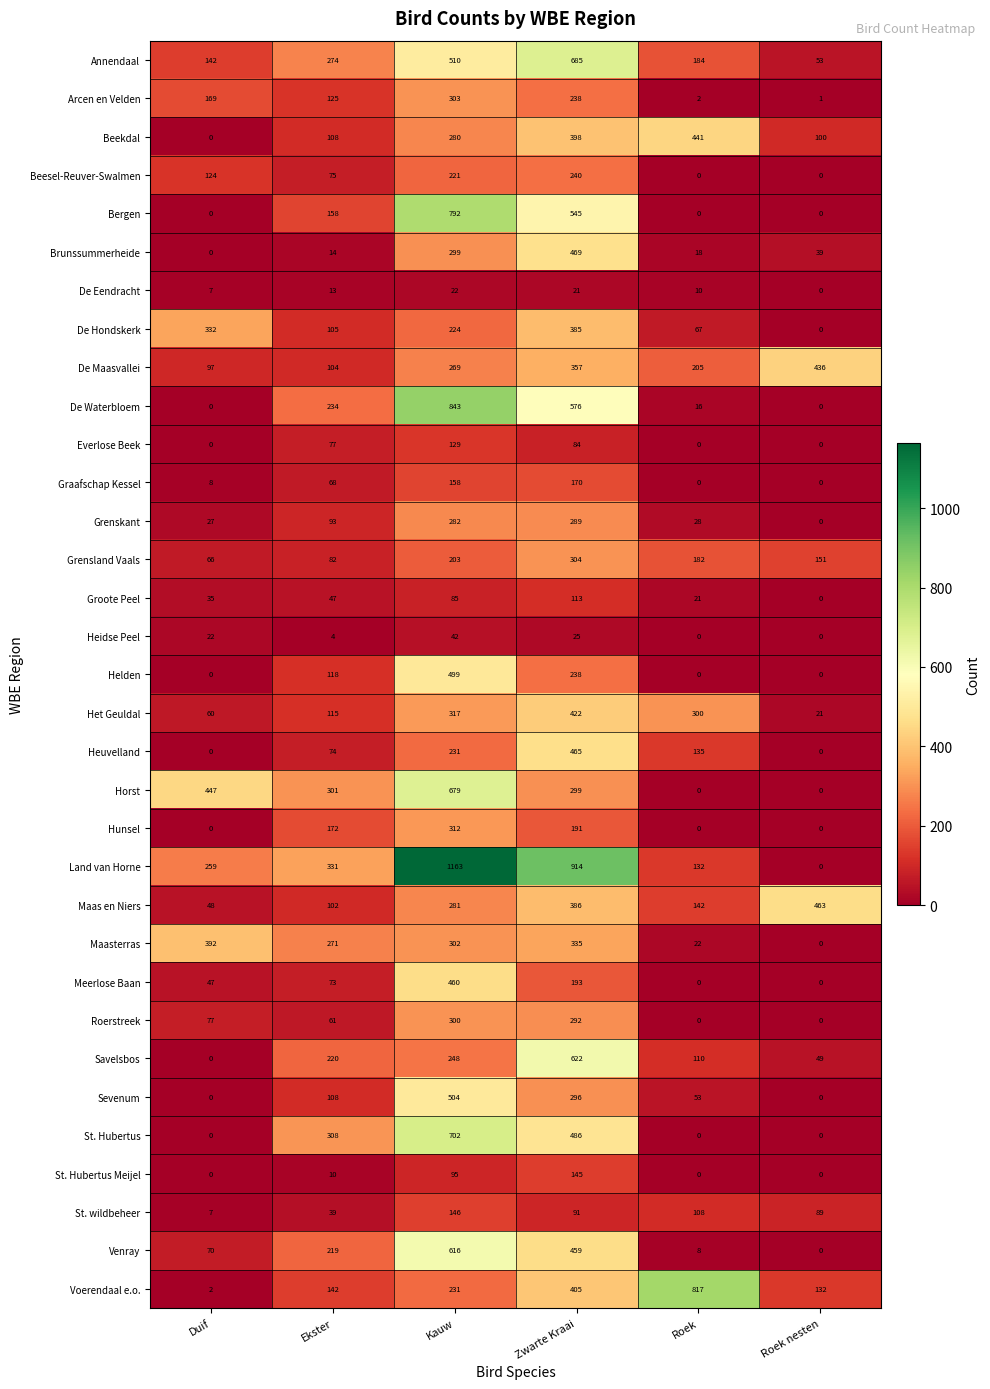

What is the difference between the maximum and minimum values in the Heidse Peel series?

42